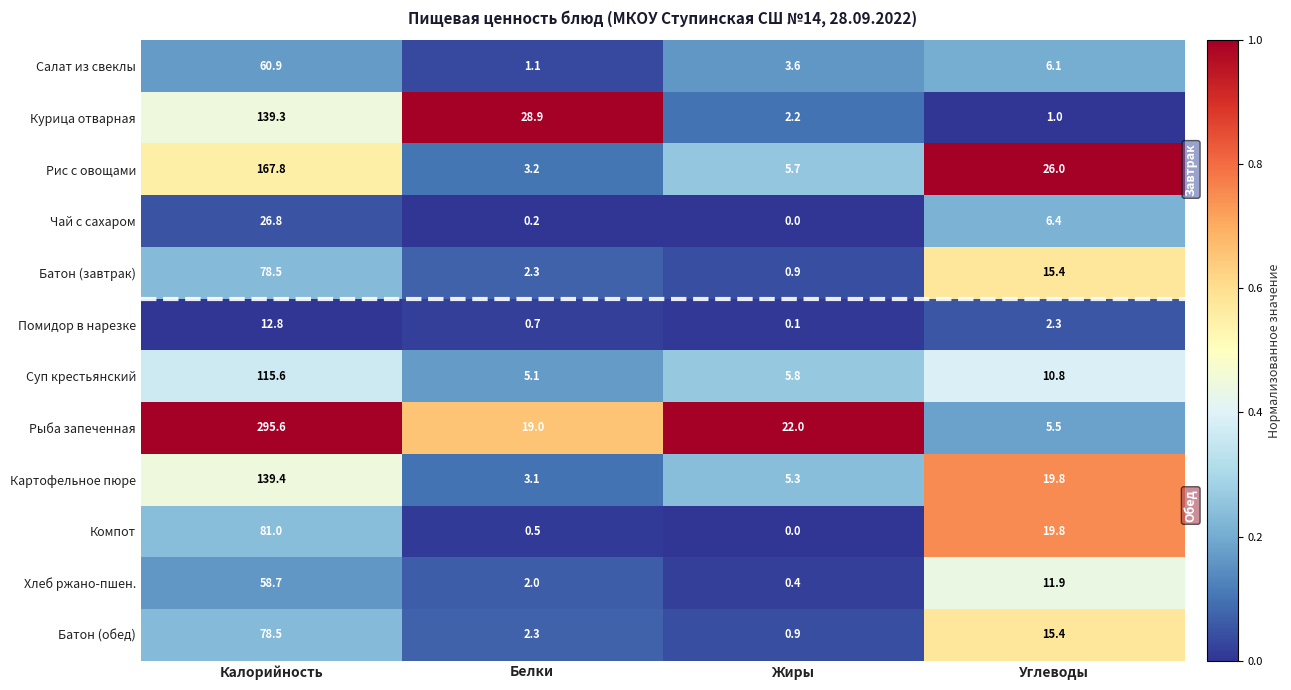

Read the Батон (обед) value at Белки.

2.3